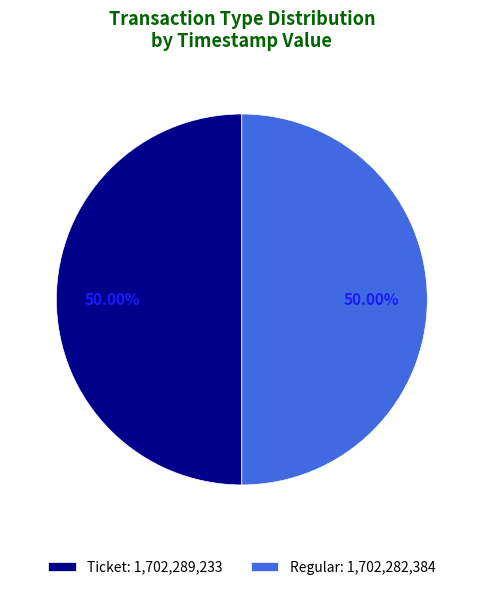

What is the total percentage of Regular and Ticket?

100.0%